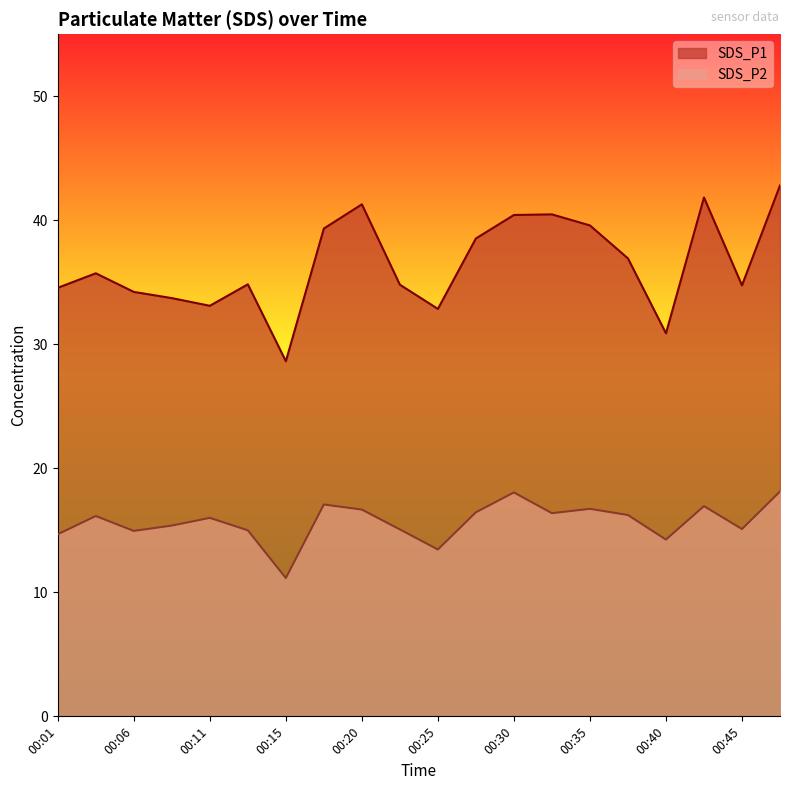

What is the value of the SDS_P2 point at the 2nd from the left?

16.1